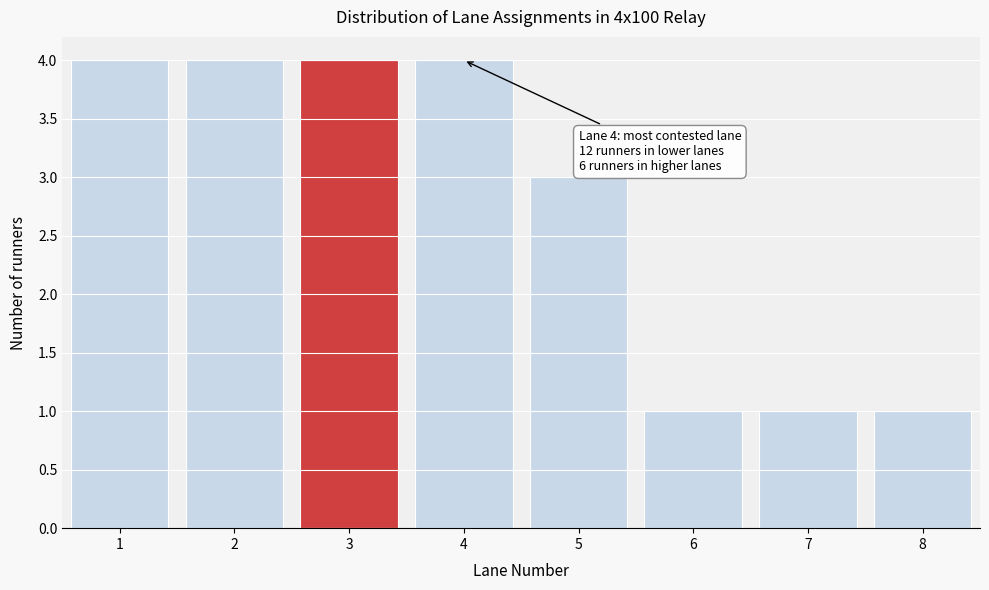

Reading left to right, transcribe all the data shown in this chart.

4	4	4	4	3	1	1	1